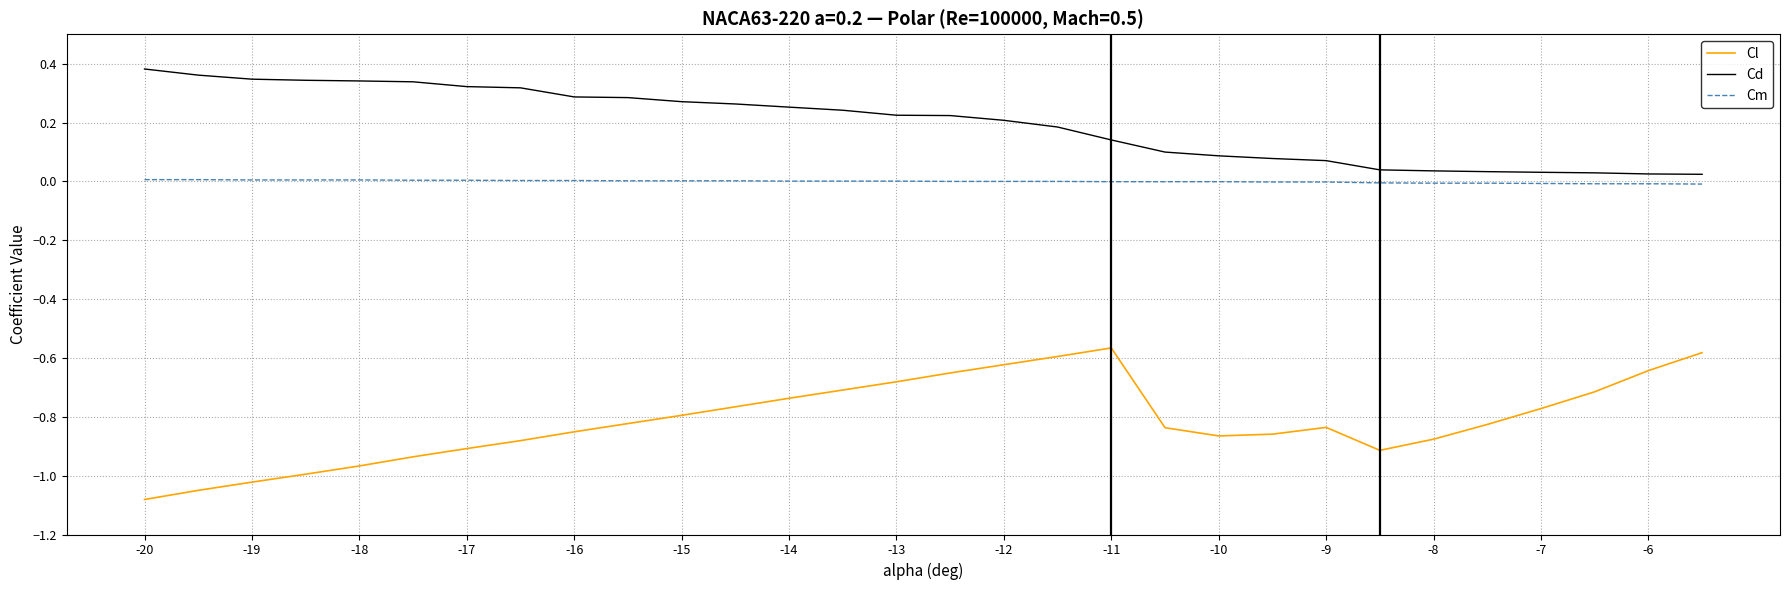

Which series has the widest spread of values?

Cl